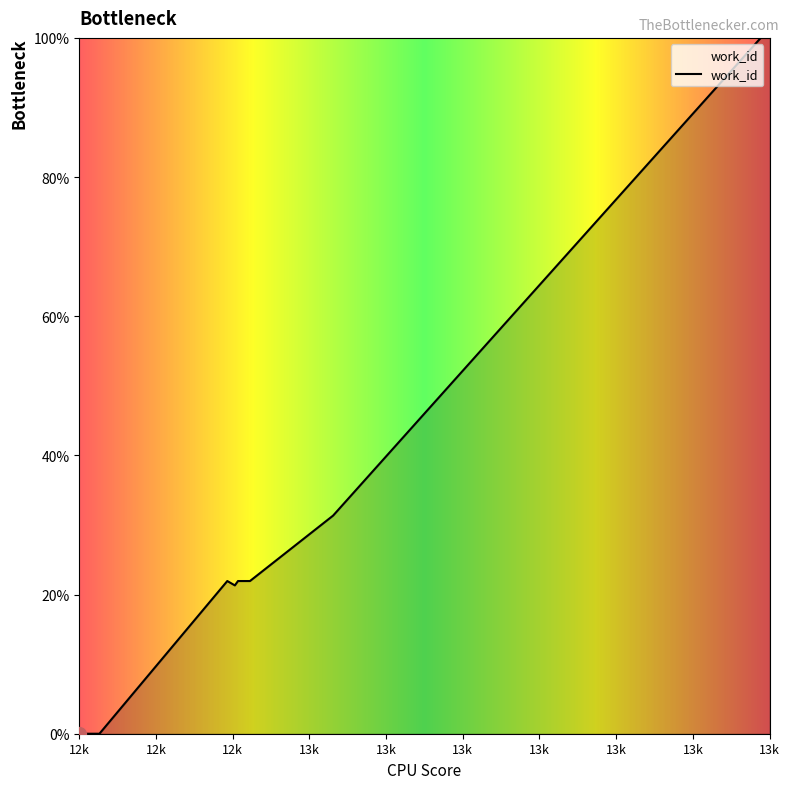

What is the difference between the maximum and minimum values?

100.0